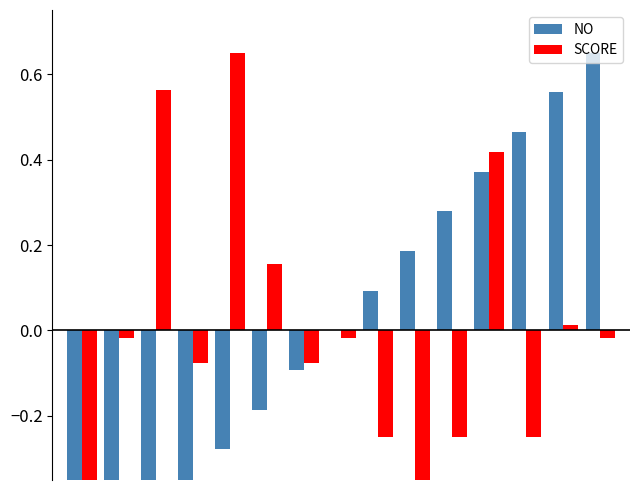

What is the greatest value displayed?

0.7